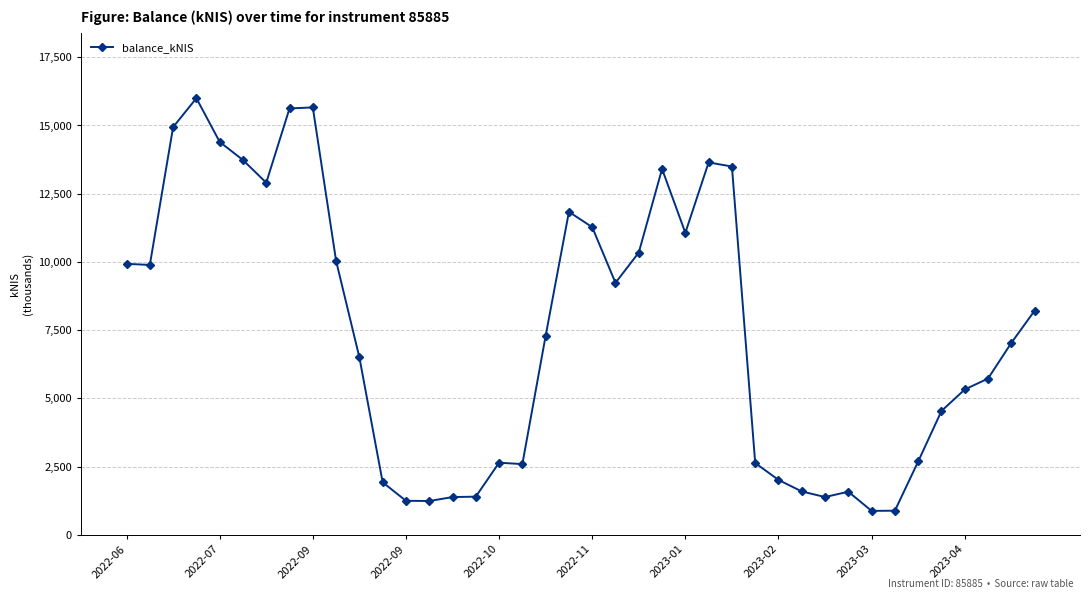

What is the maximum value shown in the chart?

15999.4